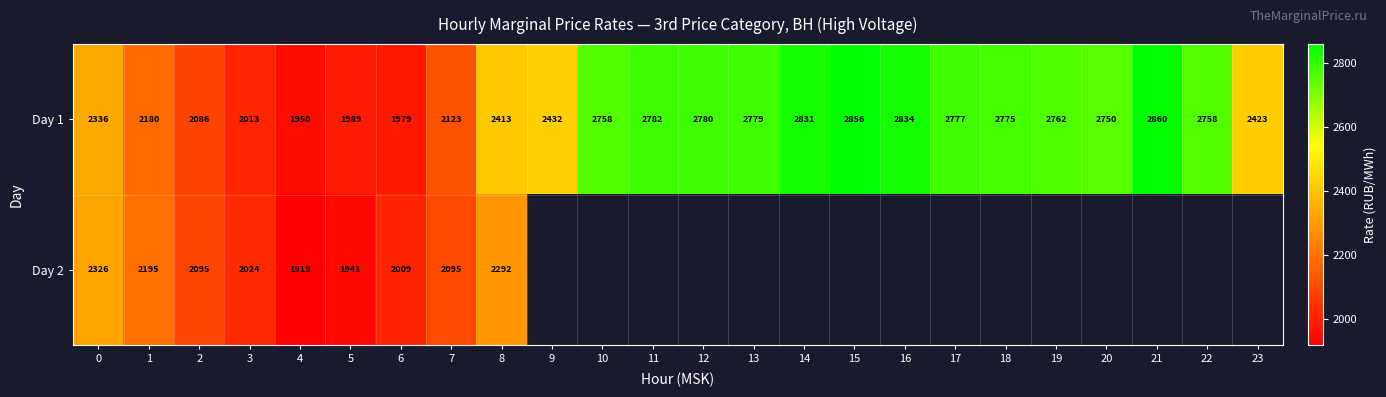

List the series in order of their peak value, highest first.

Day 1, Day 2